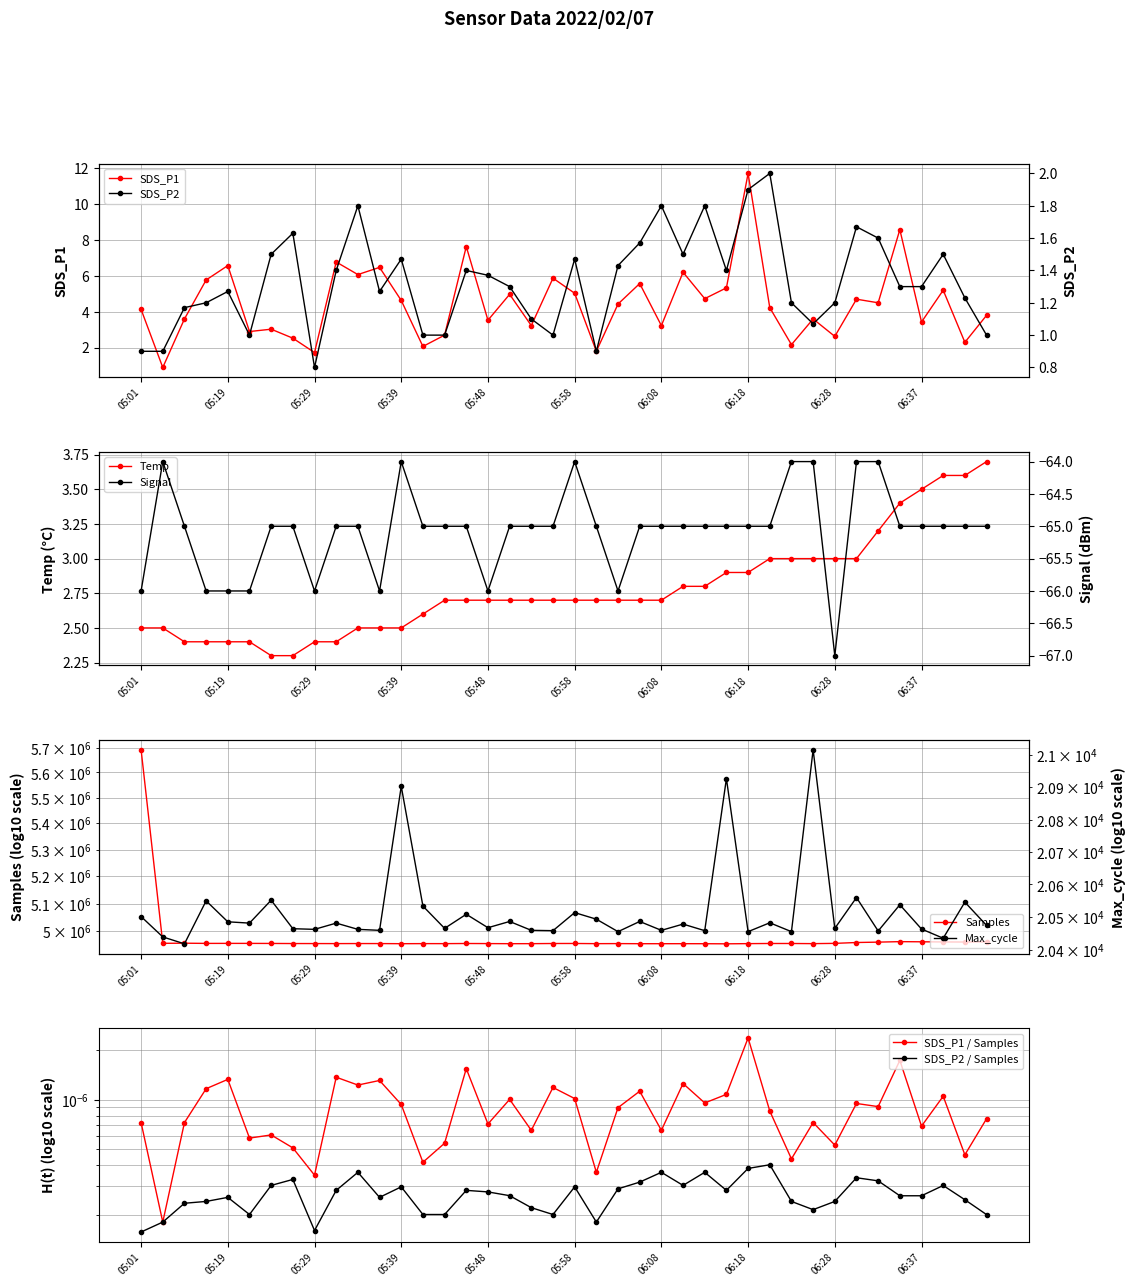

How many intersections are there between SDS_P1 and Temp?

15